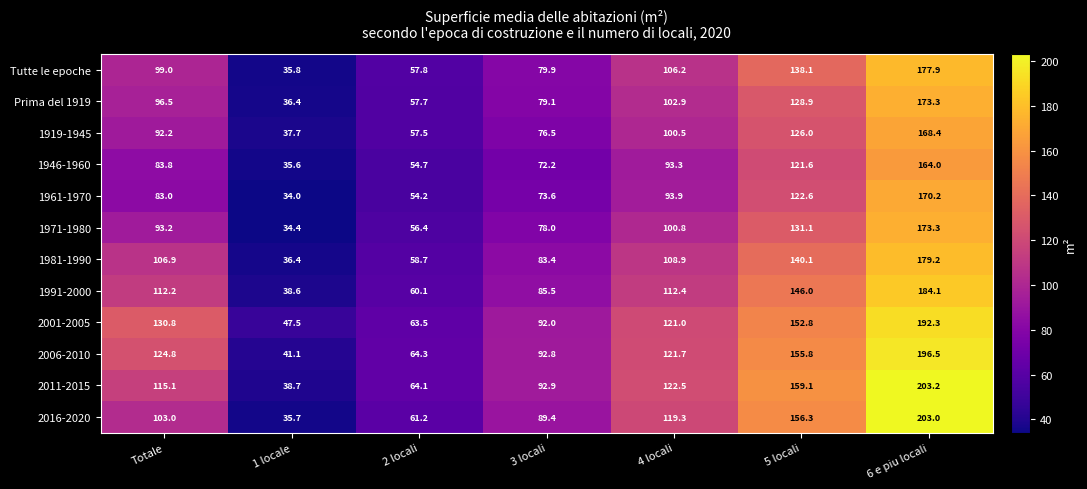

What is the minimum value shown in the chart?

34.0